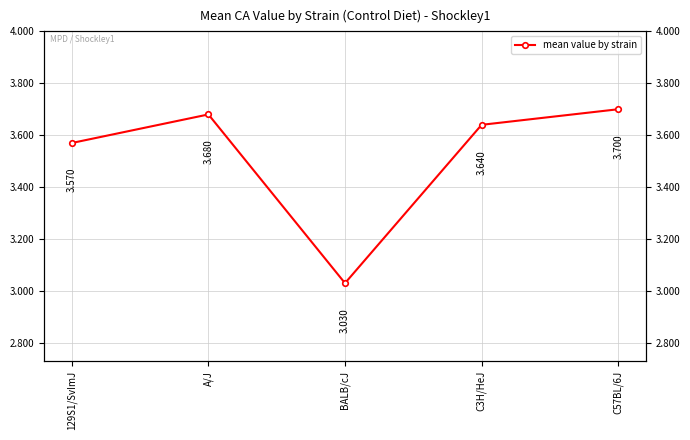

True or false: the data shows 2.5 at A/J.

False